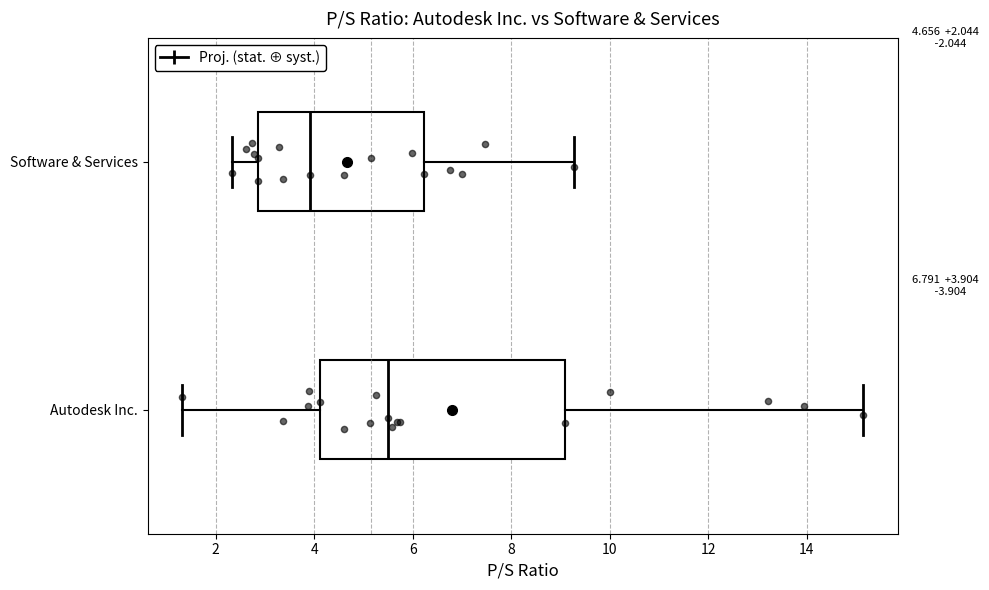

Which box's median line is the furthest to the left?

Software & Services